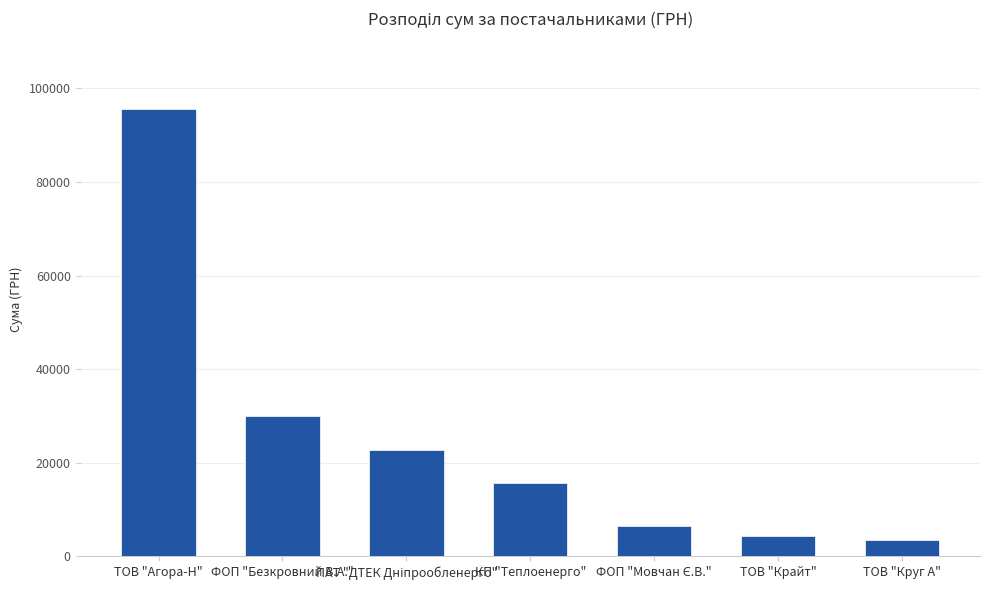

What is the label of the 7th bar from the right?

ТОВ "Агора-Н"